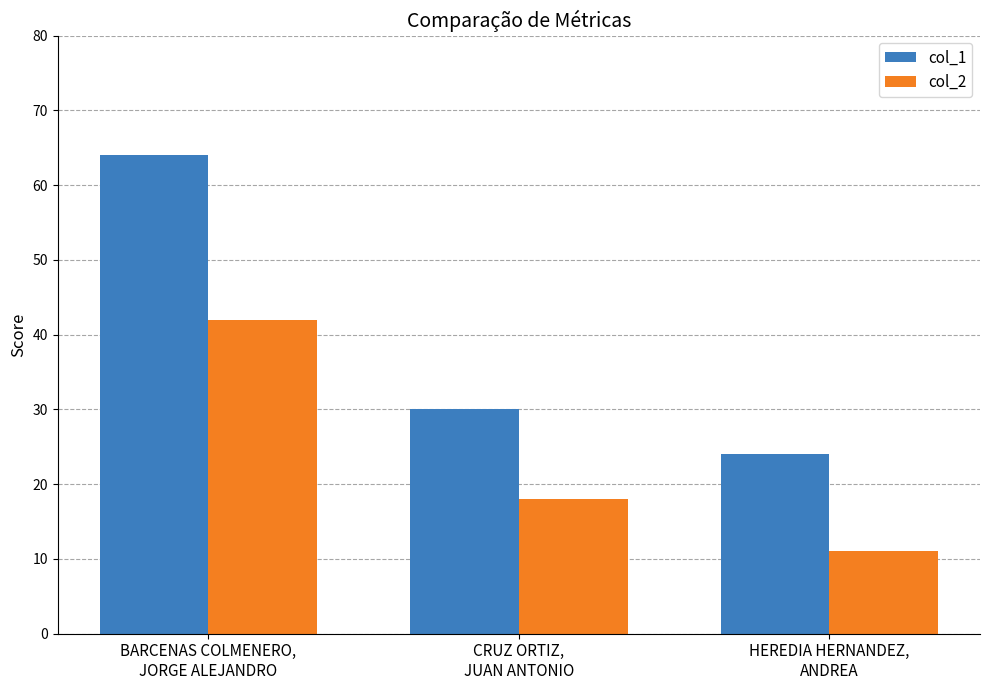

What is the sum of all col_1 values?

118